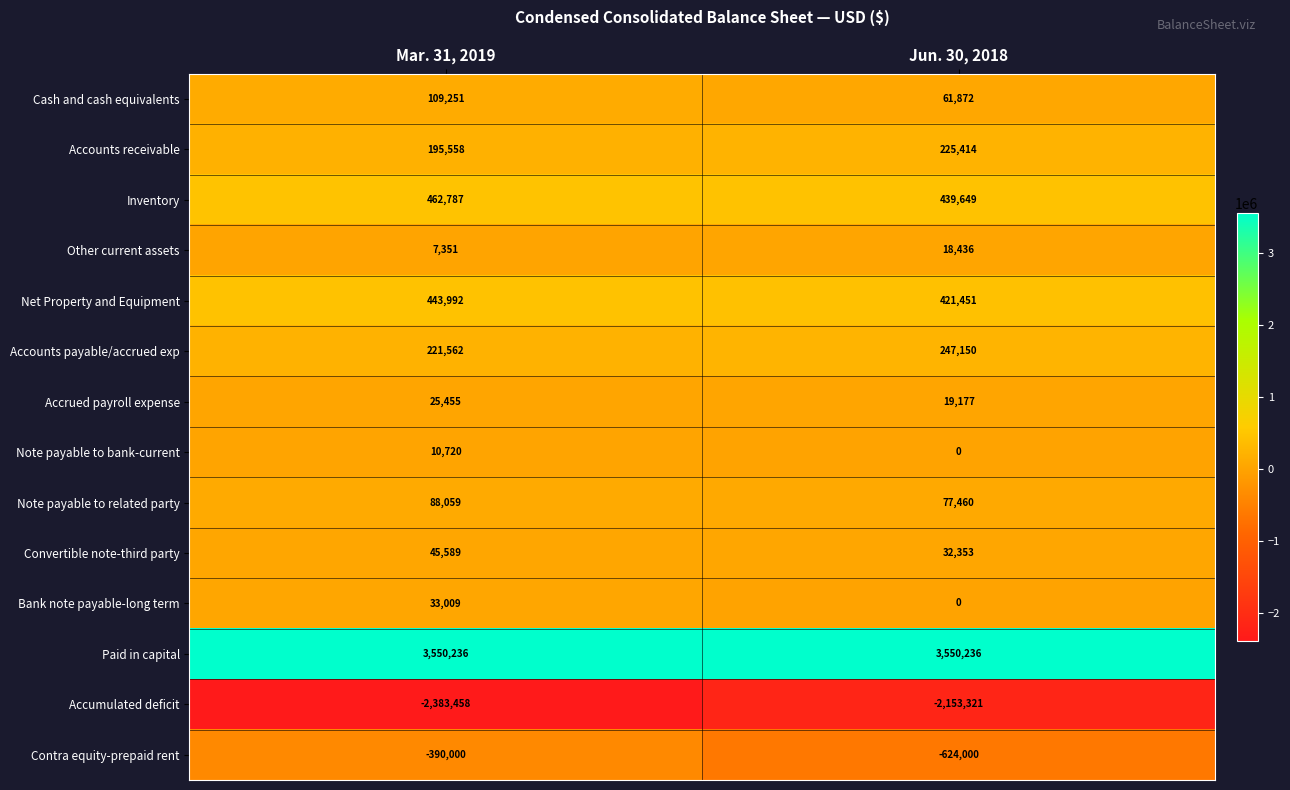

At which label is Net Property and Equipment closest to 432721?

Jun. 30, 2018